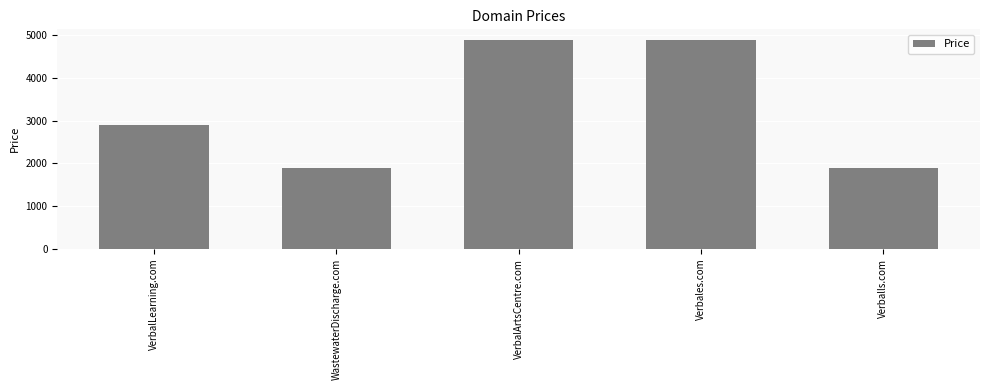

Reading left to right, list all the values displayed in this chart.

VerbalLearning.com=2888	WastewaterDischarge.com=1888	VerbalArtsCentre.com=4888	Verbales.com=4888	Verballs.com=1888